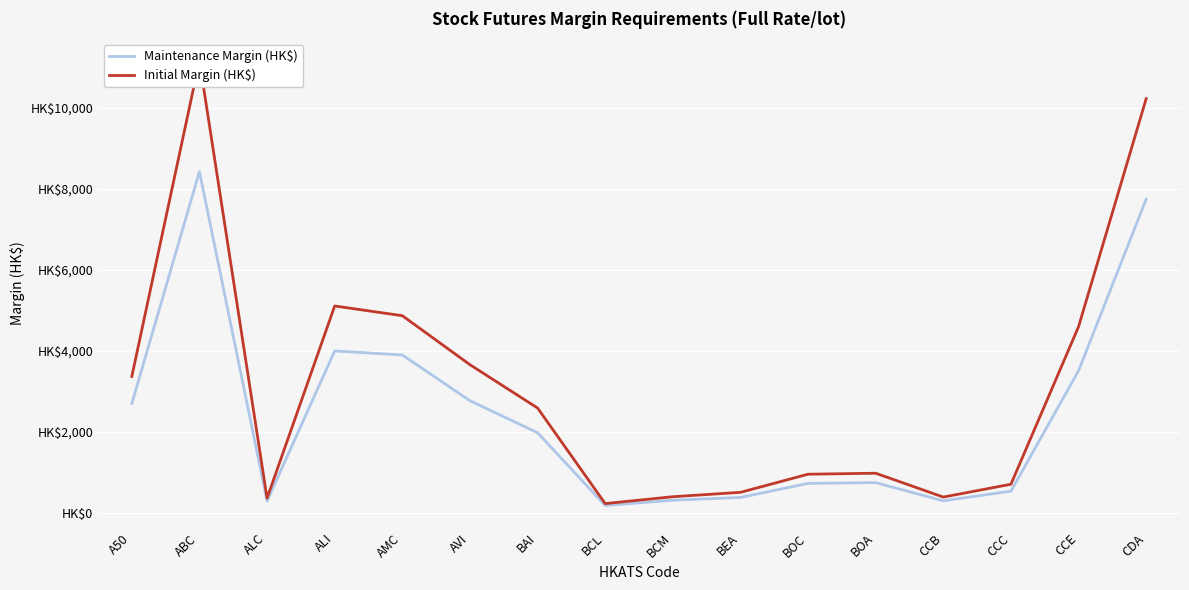

True or false: Initial Margin (HK$) has more than 0 points higher than both neighbors.

True